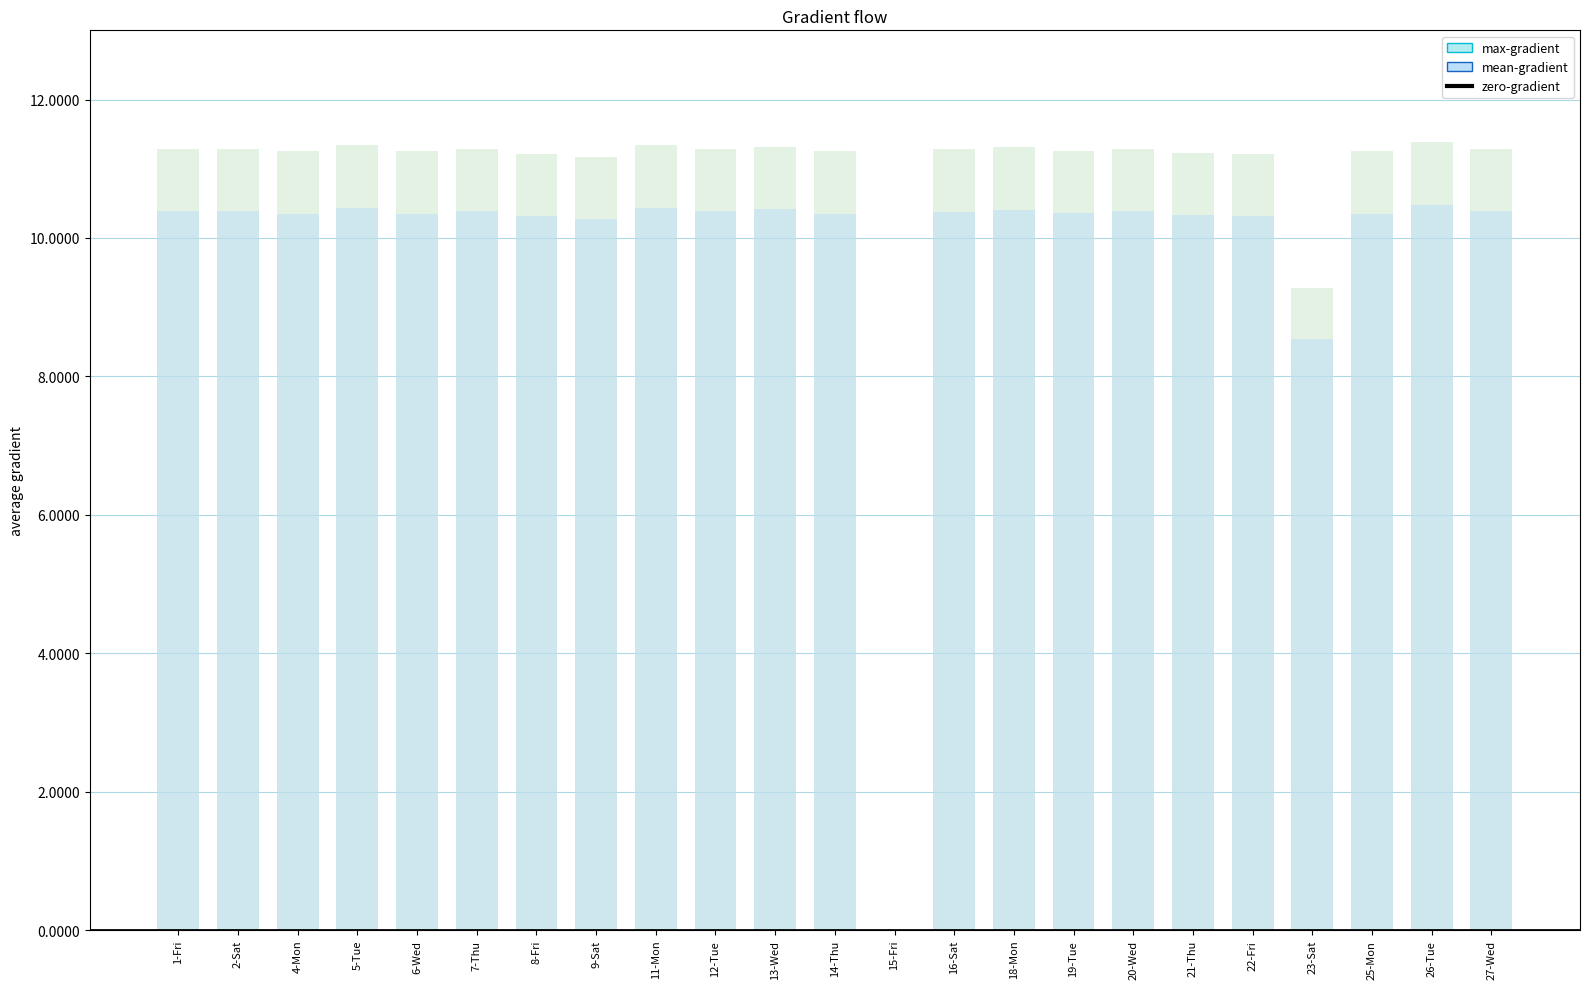

True or false: the data shows 11.2 at 6-Wed.

True